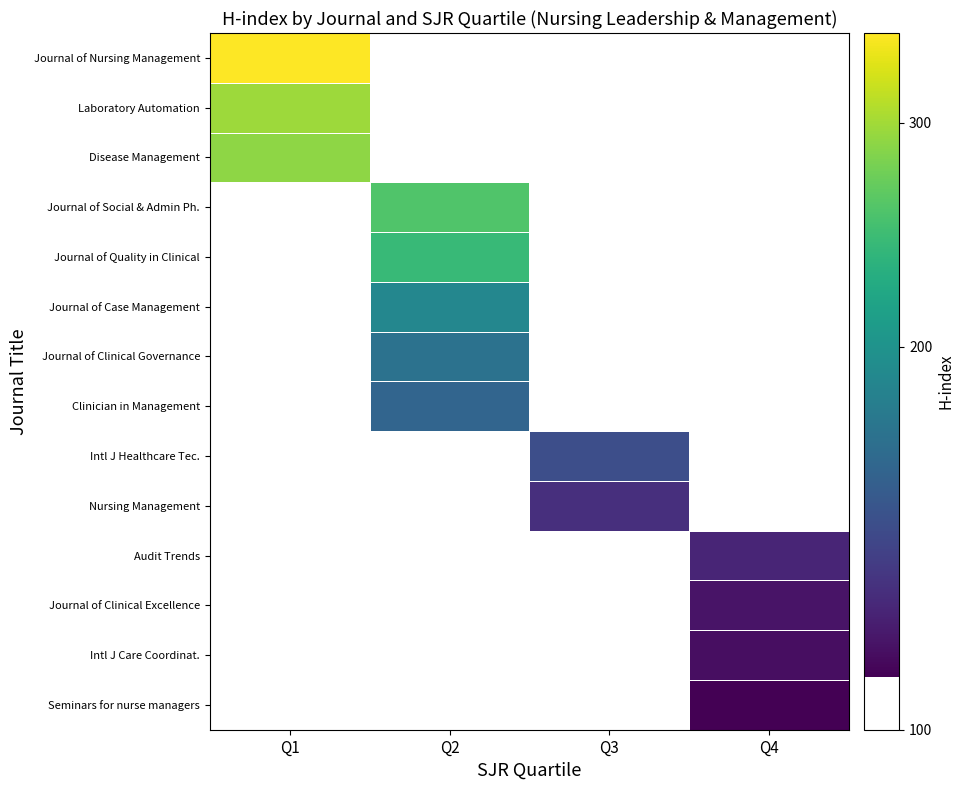

At how many categories does at least one series exceed 180?

2